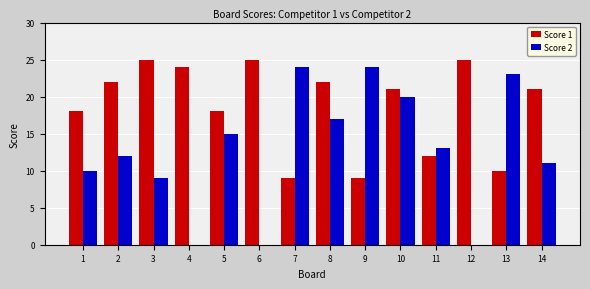

What is the sum of all Score 1 values?

261